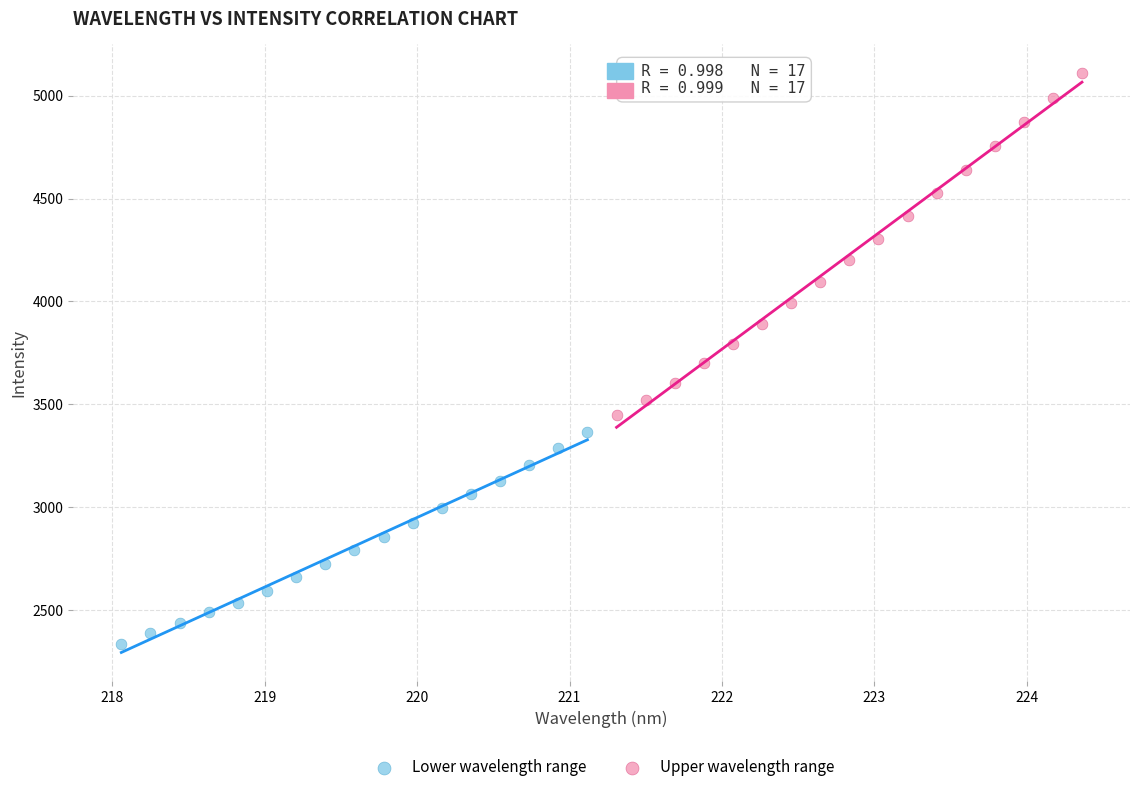

Which series contains the highest Y value?

Upper wavelength range